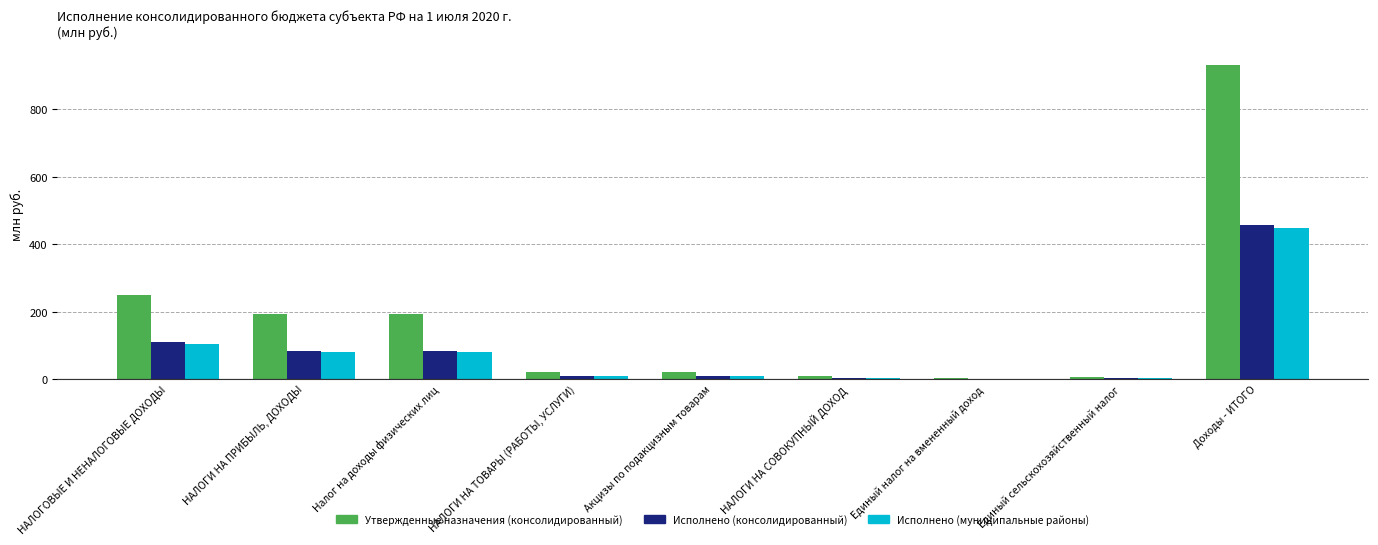

What is the difference between the Утвержденные назначения (консолидированный) values at Акцизы по подакцизным товарам and Налог на доходы физических лиц?

173.5